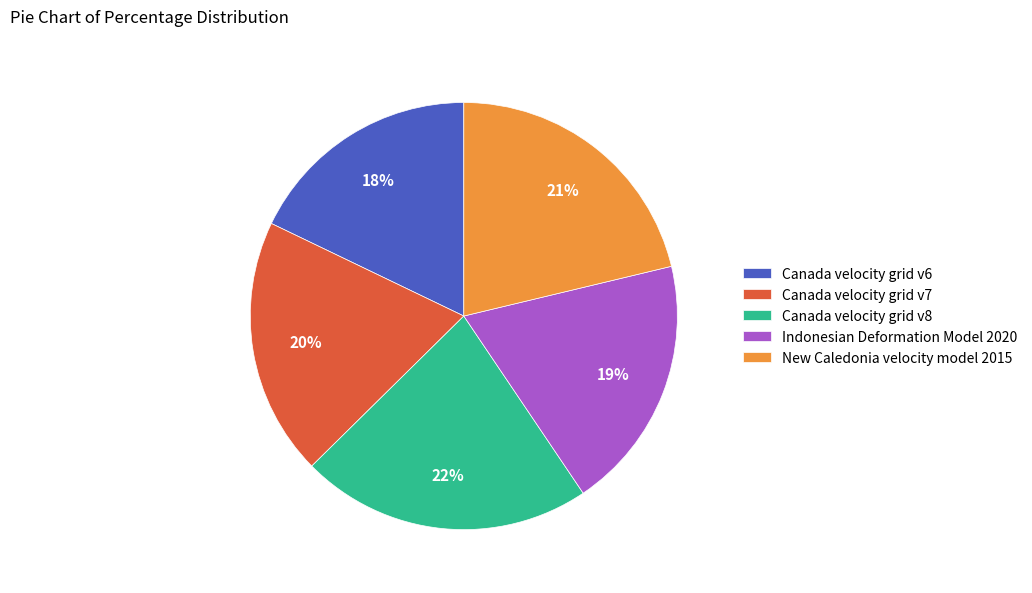

Is the sum of New Caledonia velocity model 2015 and Canada velocity grid v6 greater than half?

No